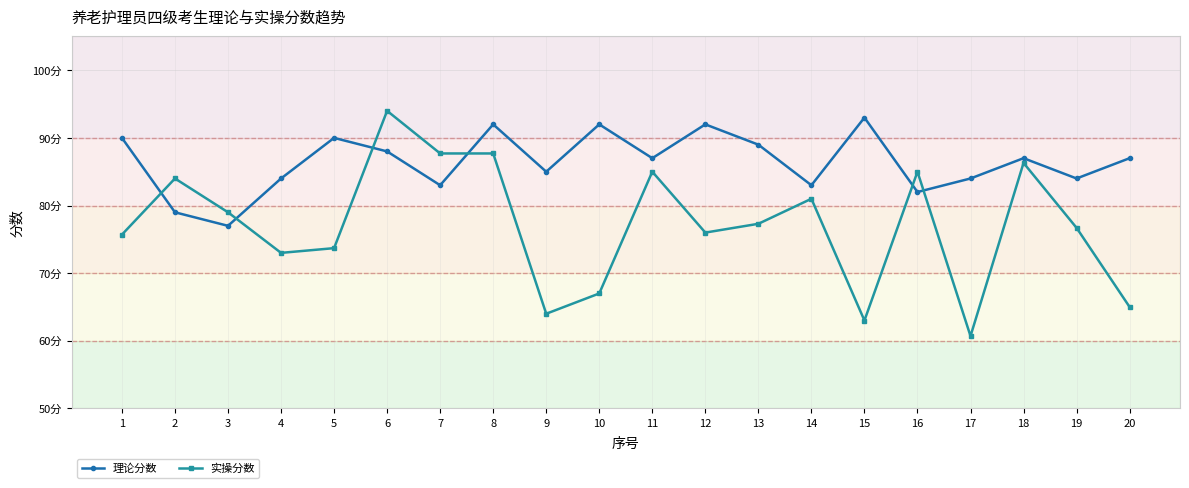

True or false: 实操分数 has more than 1 points higher than both neighbors.

True